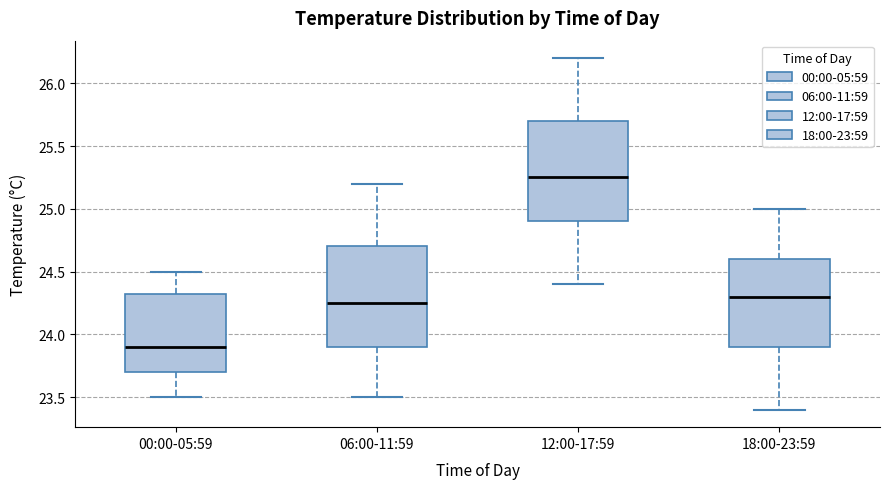

Where does the median line of the box for 06:00-11:59 sit on the y-axis? The values are not printed on the chart, so give them approximately, as read against the axis.

24.25